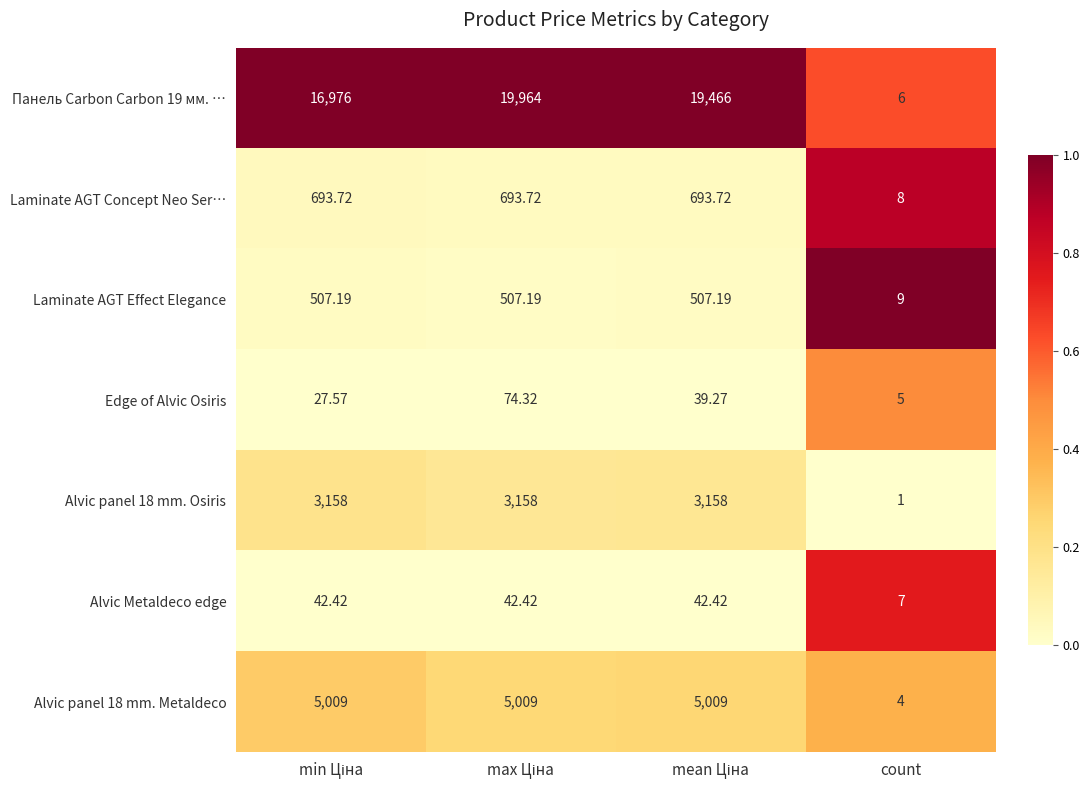

Which category has the lowest value in the Alvic Metaldeco edge series?

count